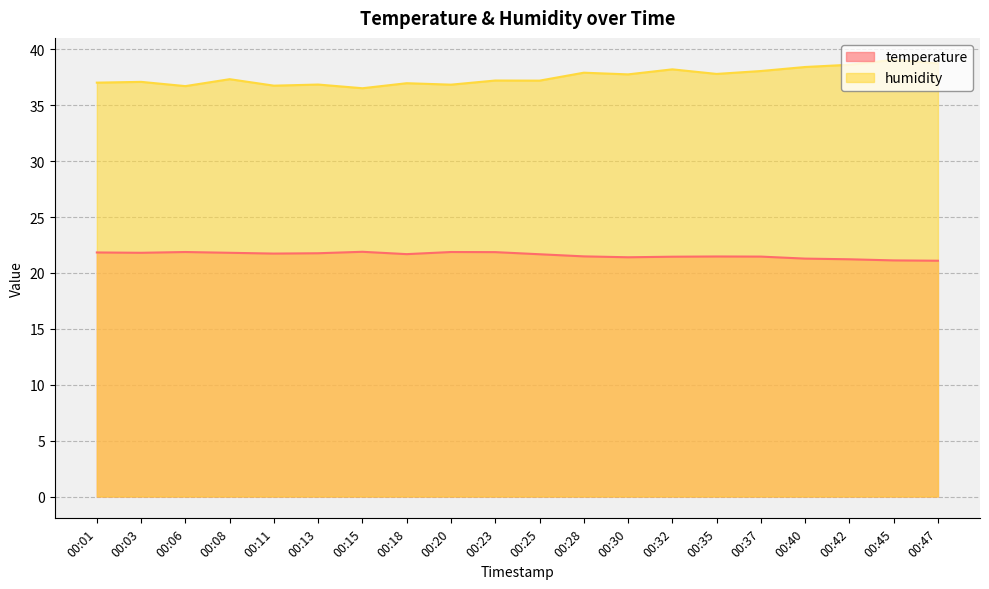

Reading right to left, what are all the values shown in this chart?

temperature: 21.1	21.1	21.2	21.3	21.5	21.5	21.4	21.4	21.5	21.7	21.9	21.9	21.7	21.9	21.8	21.7	21.8	21.9	21.8	21.8
humidity: 38.7	39.1	38.6	38.4	38.1	37.8	38.2	37.8	37.9	37.2	37.2	36.8	37.0	36.5	36.9	36.8	37.3	36.7	37.1	37.0